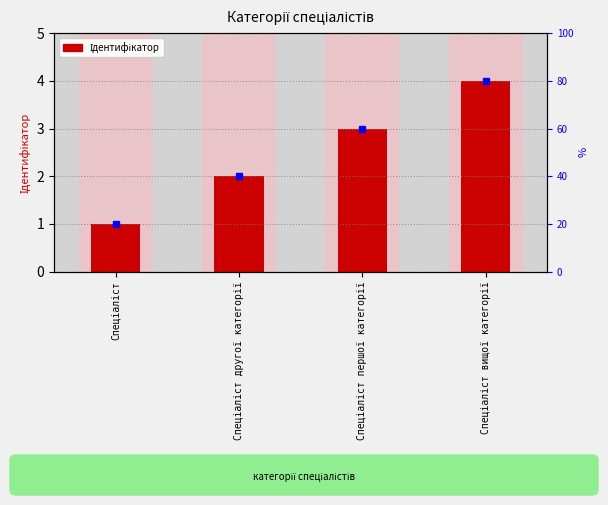

Reading right to left, transcribe all the data shown in this chart.

Спеціаліст вищої категорії=4	Спеціаліст першої категорії=3	Спеціаліст другої категорії=2	Спеціаліст=1